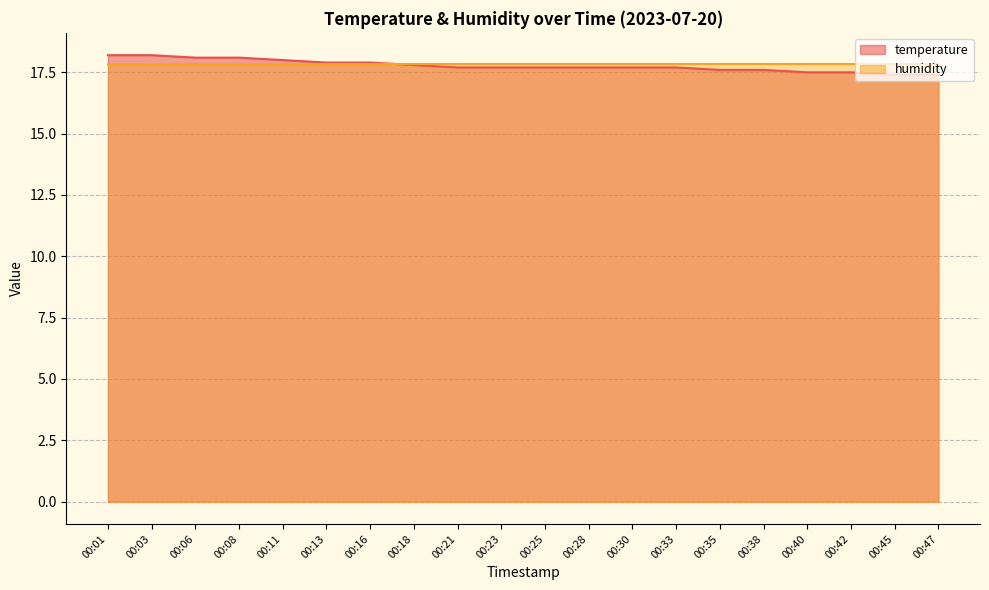

What is the average value?

17.8